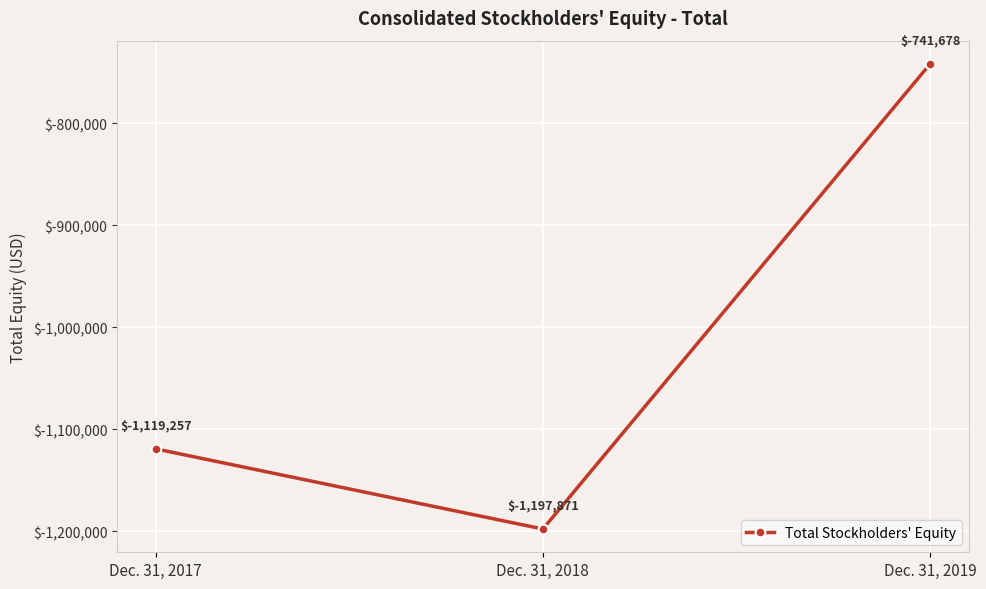

The value at Dec. 31, 2017 is -1119257. True or false?

True